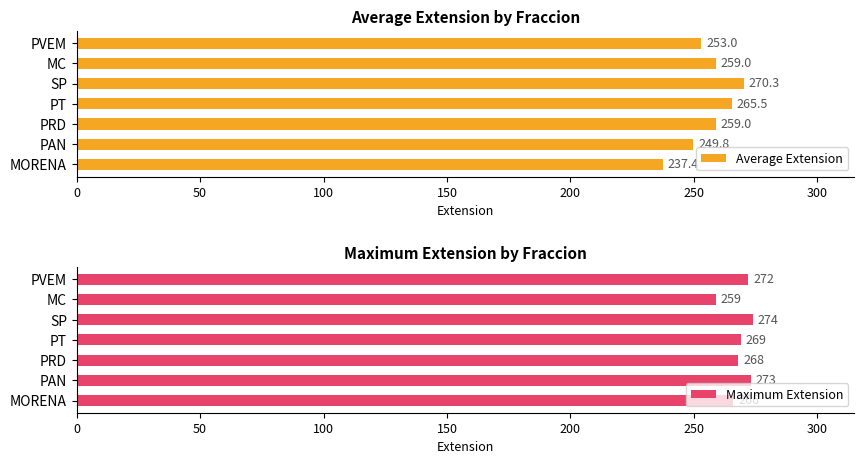

How many data points in Maximum Extension are above 269?

3